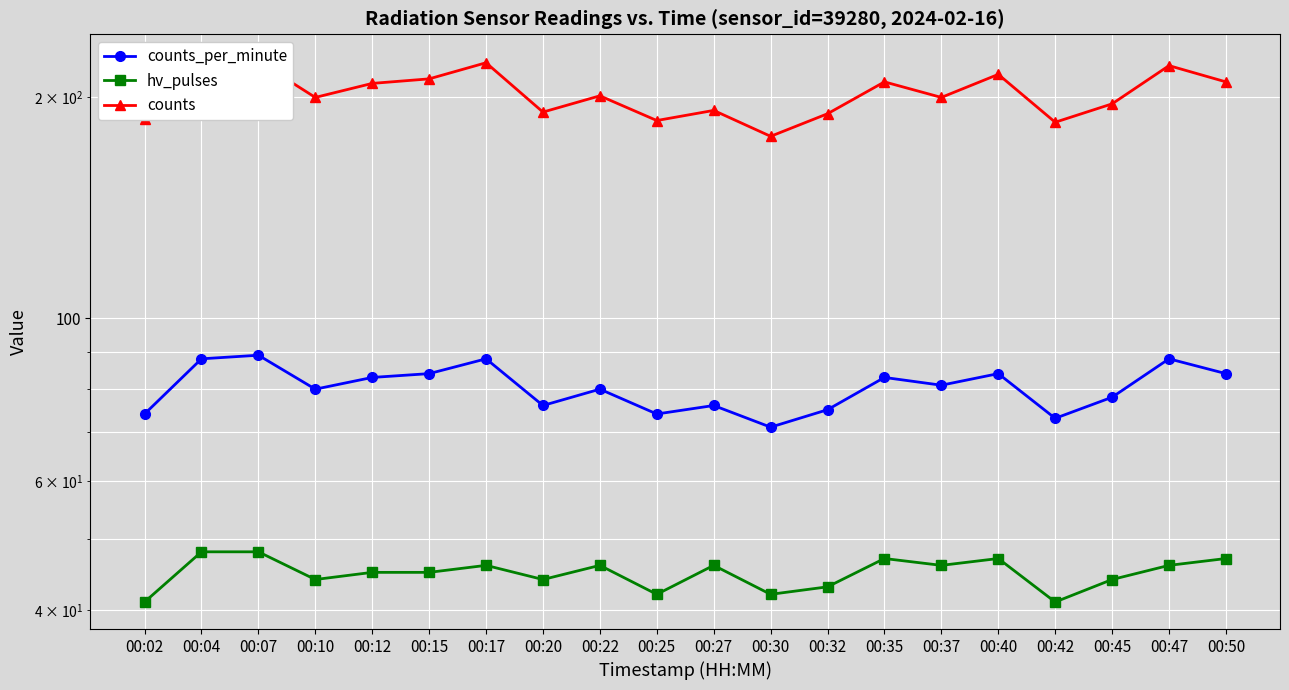

Reading right to left, transcribe all the data shown in this chart.

counts_per_minute: 00:50=84	00:47=88	00:45=78	00:42=73	00:40=84	00:37=81	00:35=83	00:32=75	00:30=71	00:27=76	00:25=74	00:22=80	00:20=76	00:17=88	00:15=84	00:12=83	00:10=80	00:07=89	00:04=88	00:02=74
hv_pulses: 00:50=47	00:47=46	00:45=44	00:42=41	00:40=47	00:37=46	00:35=47	00:32=43	00:30=42	00:27=46	00:25=42	00:22=46	00:20=44	00:17=46	00:15=45	00:12=45	00:10=44	00:07=48	00:04=48	00:02=41
counts: 00:50=210	00:47=221	00:45=196	00:42=185	00:40=215	00:37=200	00:35=210	00:32=190	00:30=177	00:27=192	00:25=186	00:22=201	00:20=191	00:17=223	00:15=212	00:12=209	00:10=200	00:07=224	00:04=221	00:02=187